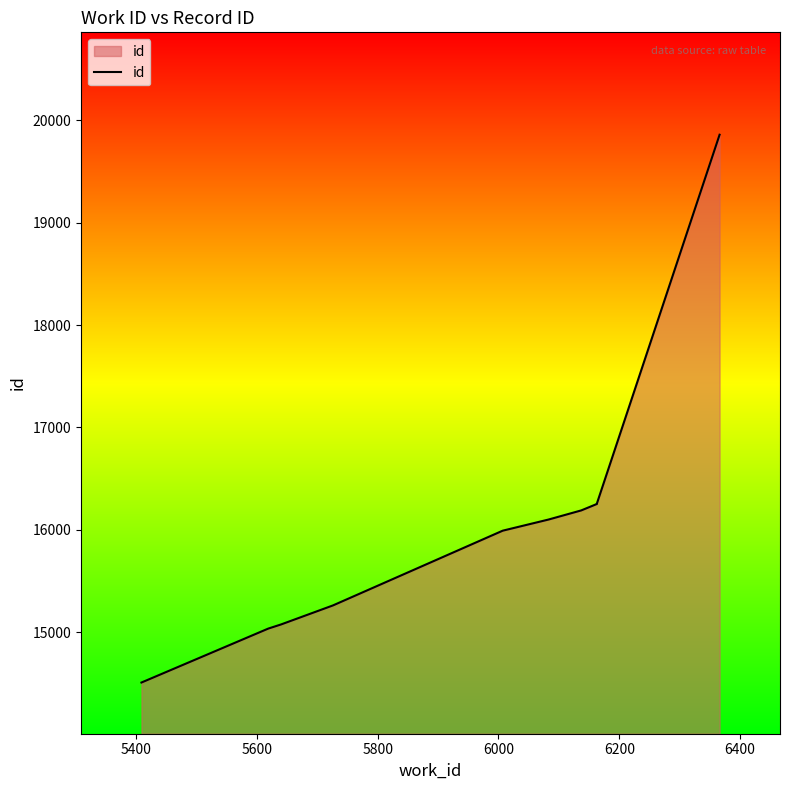

Reading right to left, transcribe all the data shown in this chart.

19859	16259	16253	16190	16101	15992	15262	15076	15036	14509